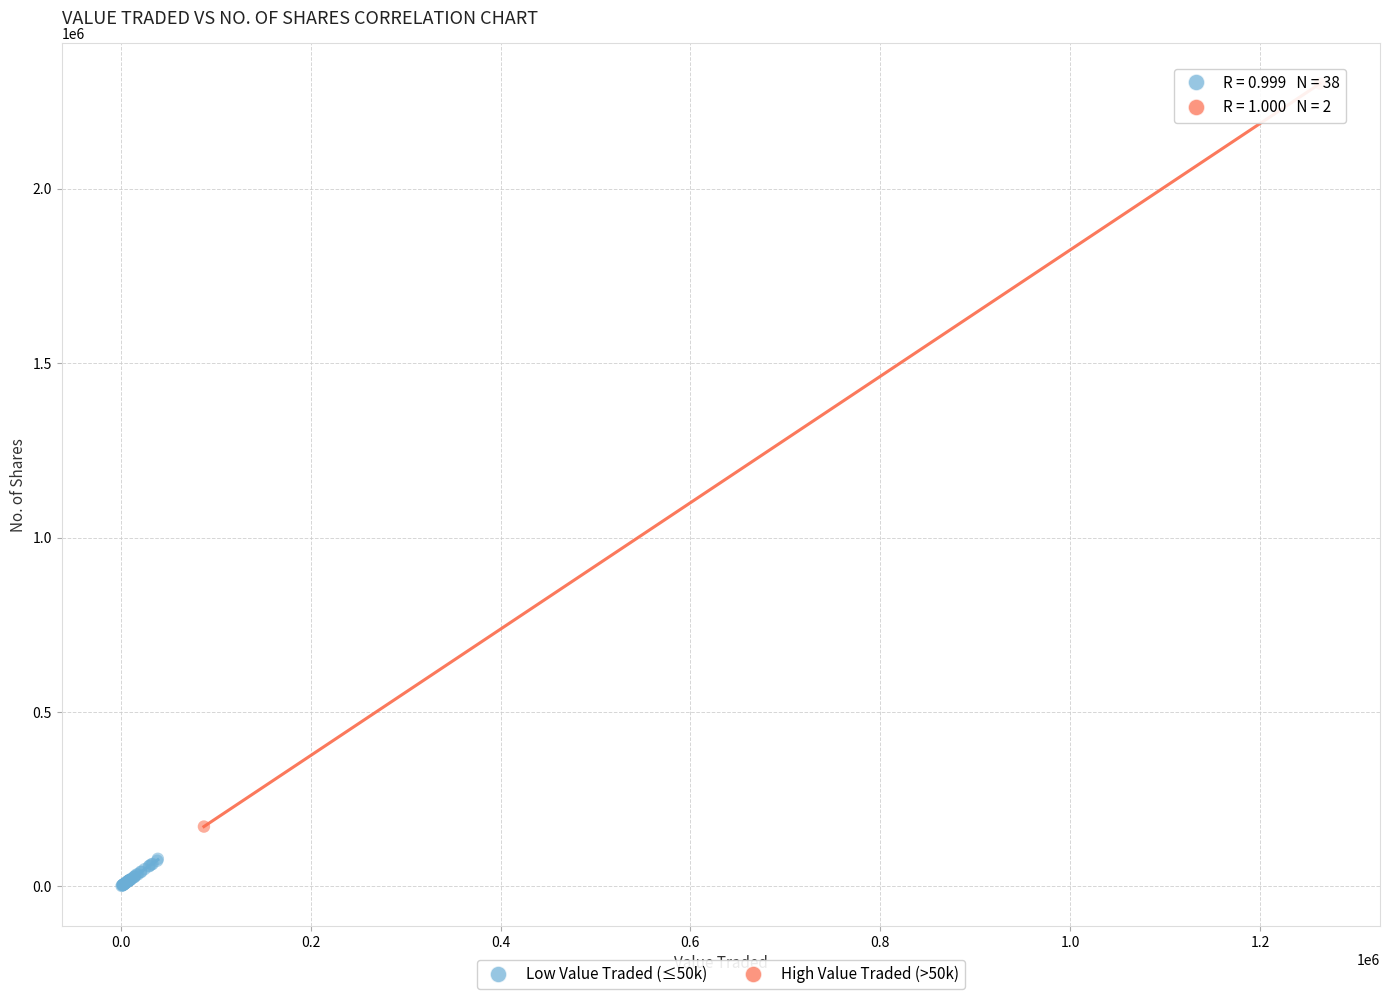

What are all the series names shown in the legend?

Low Value Traded (≤50k), High Value Traded (>50k)